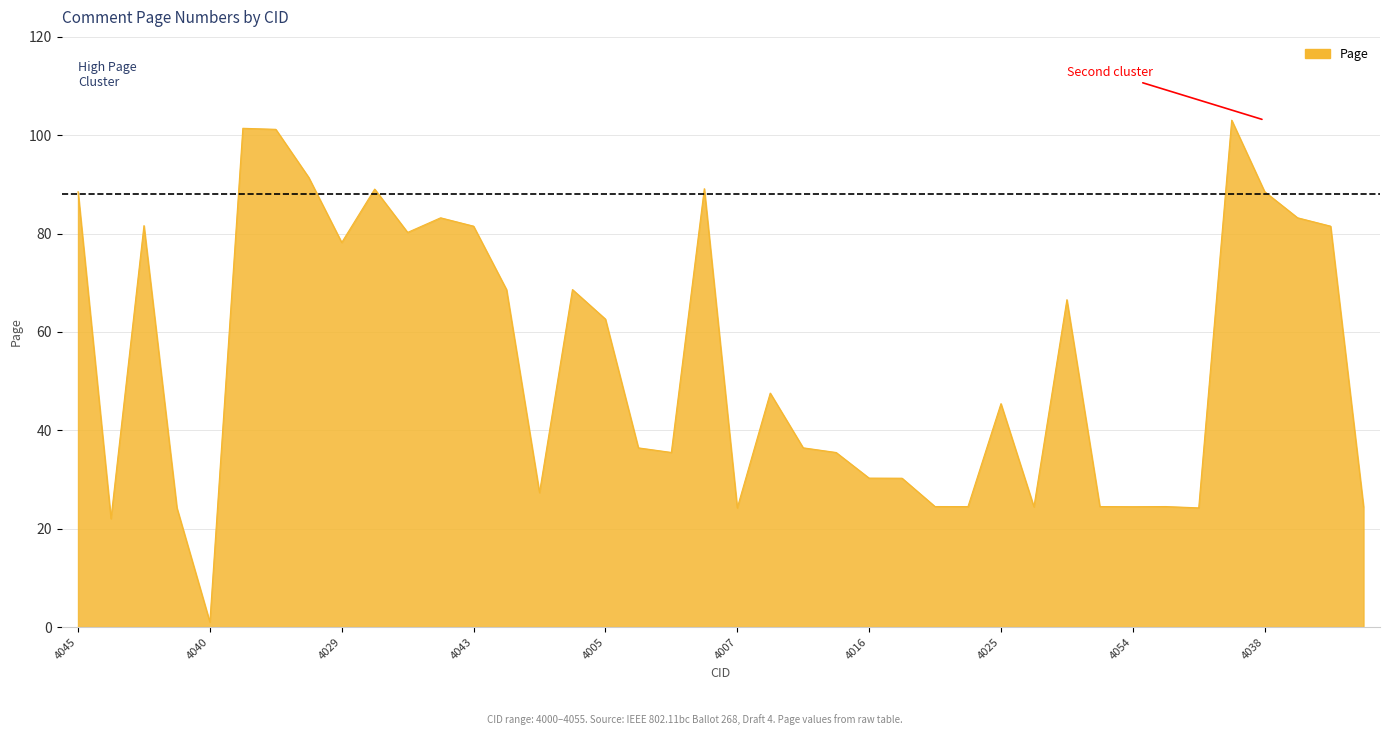

Does the chart have visible grid lines?

Yes